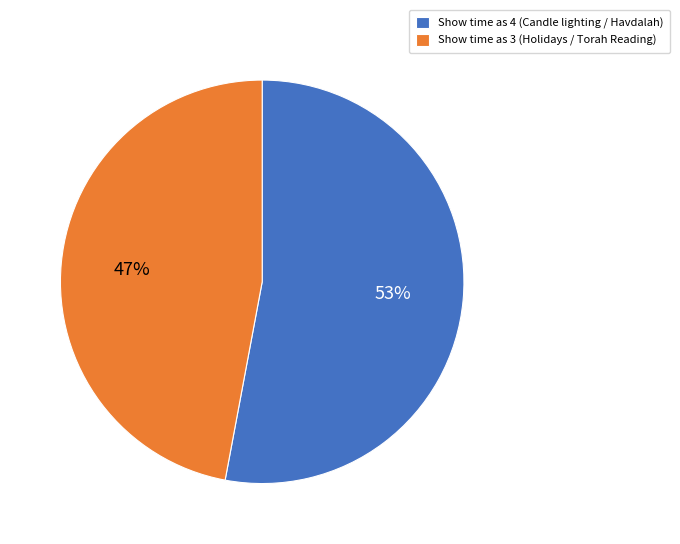

Which slice represents more than half of the pie?

Show time as 4